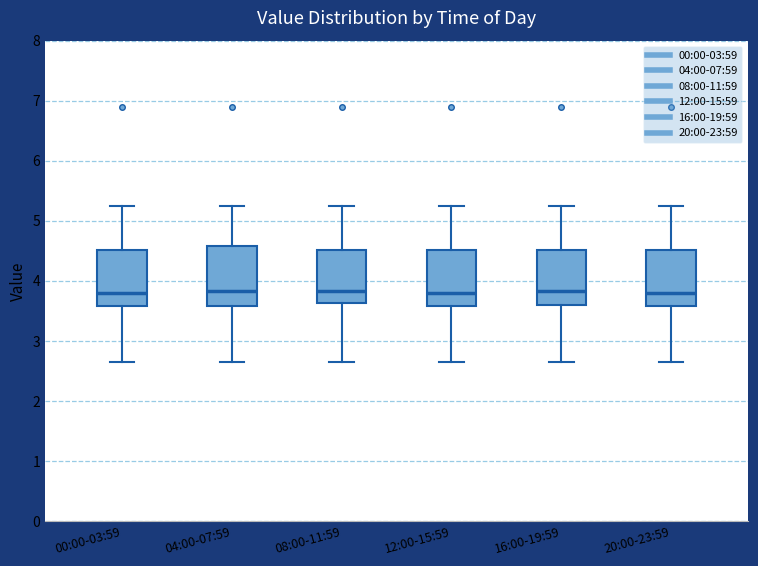

Reading left to right, read every box against the y-axis: the position of its median line, the range the box covers, and the ends of its whiskers. The values are not printed on the chart, so give them approximately, as read against the axis.

00:00-03:59: median 3.8, box 3.6 to 4.5, whiskers 2.7 to 5.3
04:00-07:59: median 3.8, box 3.6 to 4.6, whiskers 2.7 to 5.3
08:00-11:59: median 3.8, box 3.6 to 4.5, whiskers 2.7 to 5.3
12:00-15:59: median 3.8, box 3.6 to 4.5, whiskers 2.7 to 5.3
16:00-19:59: median 3.8, box 3.6 to 4.5, whiskers 2.7 to 5.3
20:00-23:59: median 3.8, box 3.6 to 4.5, whiskers 2.7 to 5.3